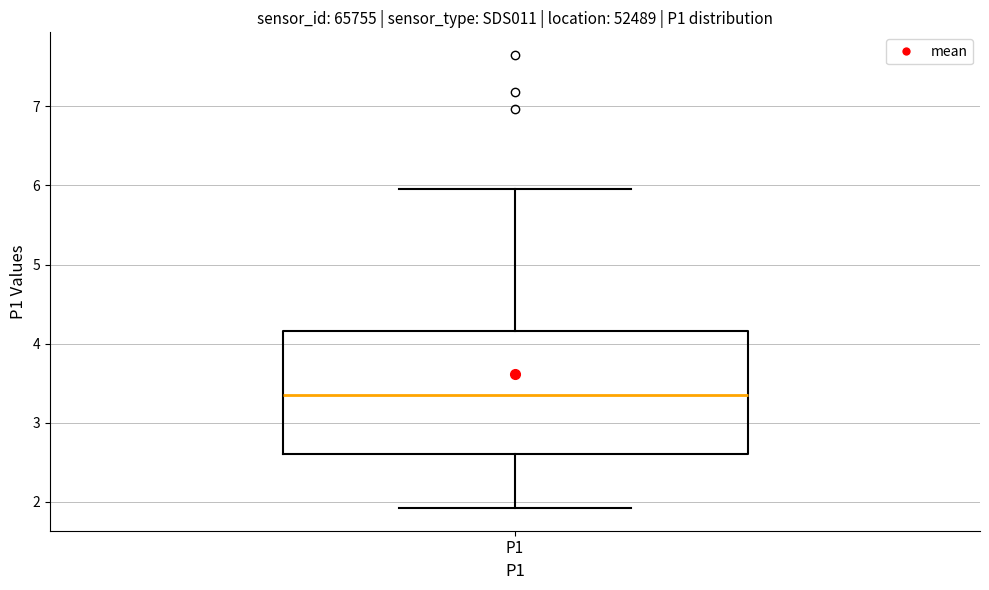

Transcribe this box plot: give where the median line is, the range the box spans, and where the two whiskers end, as read against the y-axis. The values are not printed on the chart, so give them approximately, as read against the axis.

median 3.4, box 2.6 to 4.2, whiskers 1.9 to 6.0